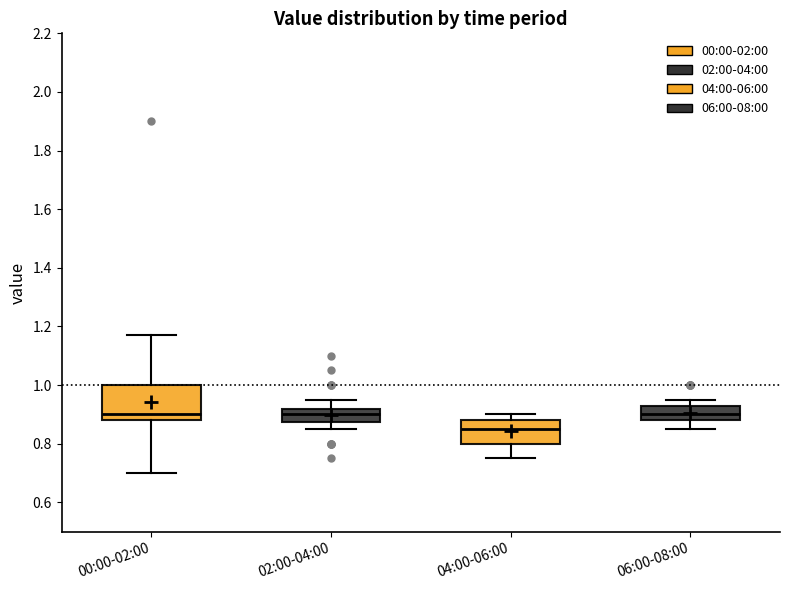

Which box's median line is the lowest?

04:00-06:00